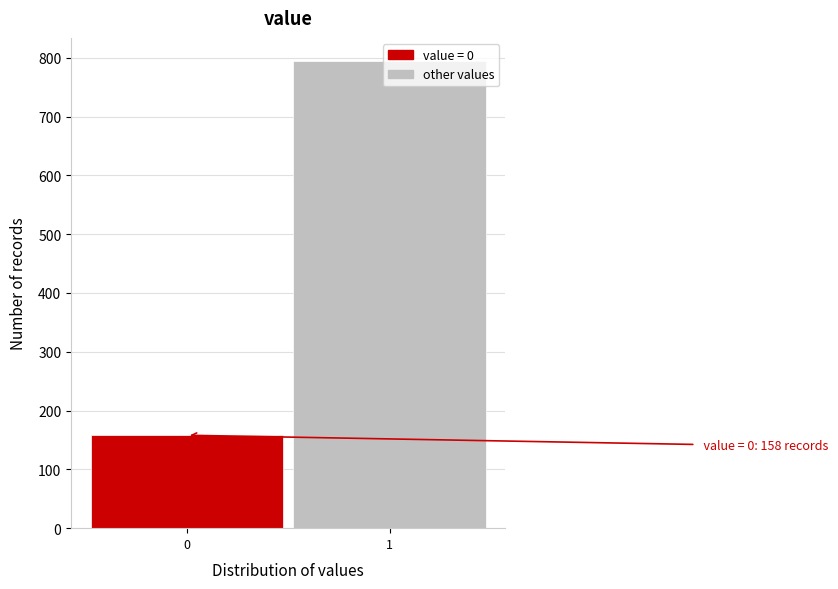

What is the ratio of the value at 1 to the value at 0?

5.0